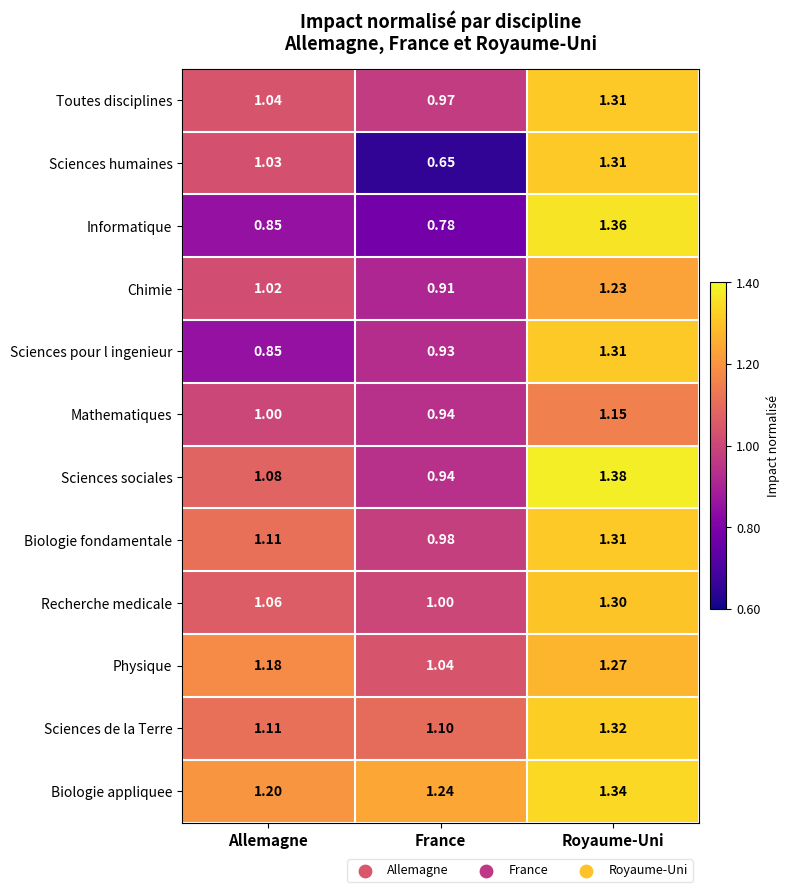

List the labels in order of Informatique value, largest first.

Royaume-Uni, Allemagne, France